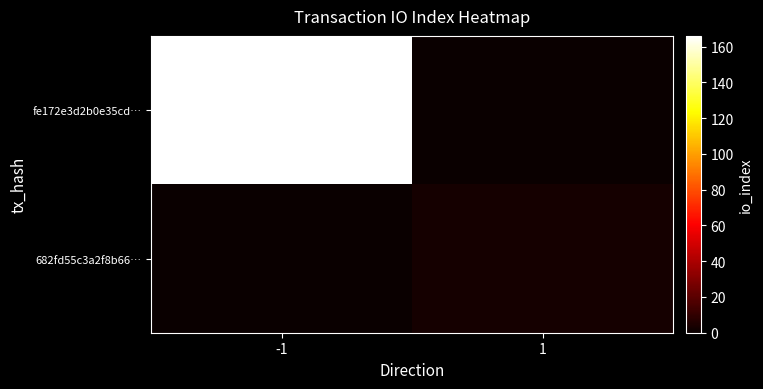

Which label corresponds to the largest value in the chart?

-1